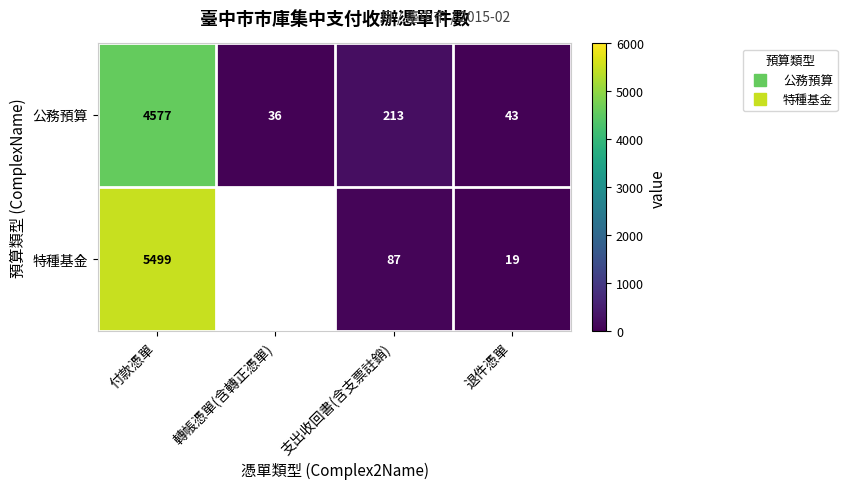

The 特種基金 series shows 5499.0 at 付款憑單. True or false?

True